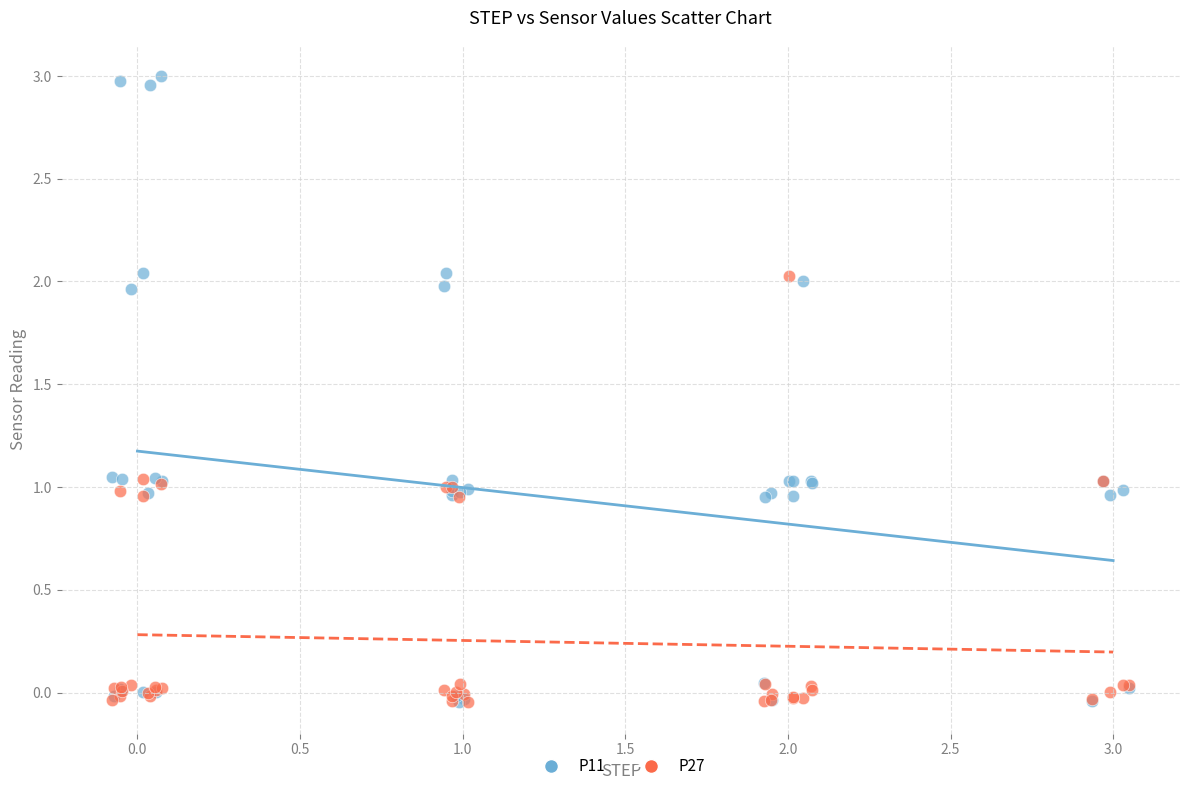

What are all the series names shown in the legend?

P11, P27